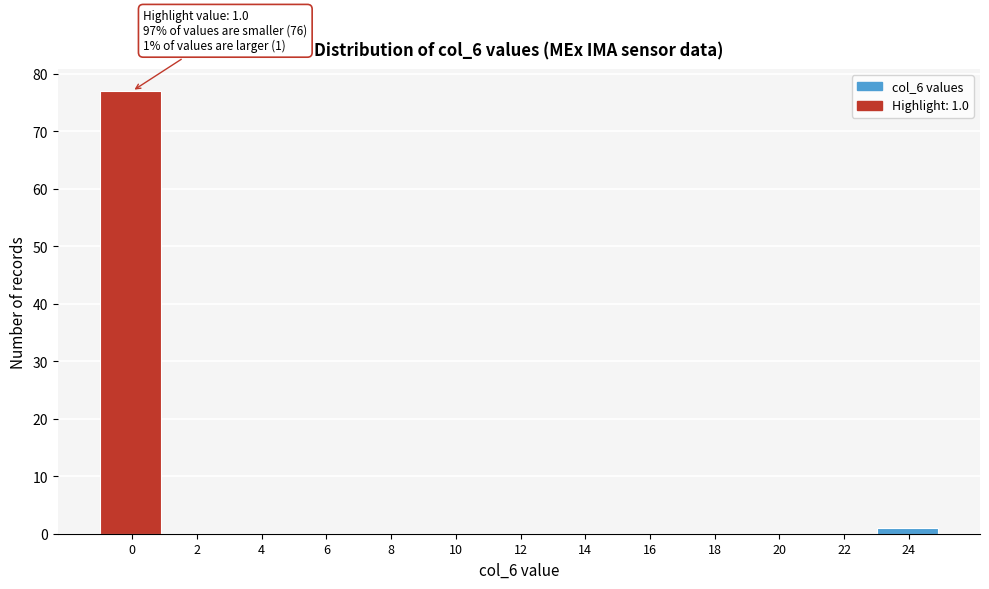

Reading left to right, list all the values displayed in this chart.

0=77	2=0	4=0	6=0	8=0	10=0	12=0	14=0	16=0	18=0	20=0	22=0	24=1